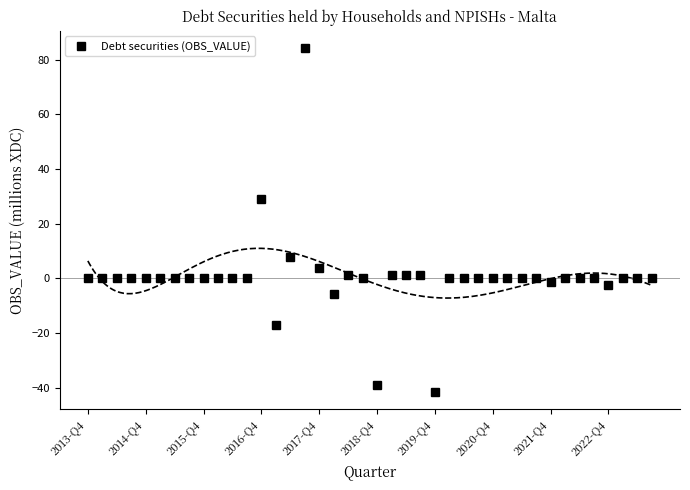

What is the minimum value for Debt securities (OBS_VALUE)?

-41.6